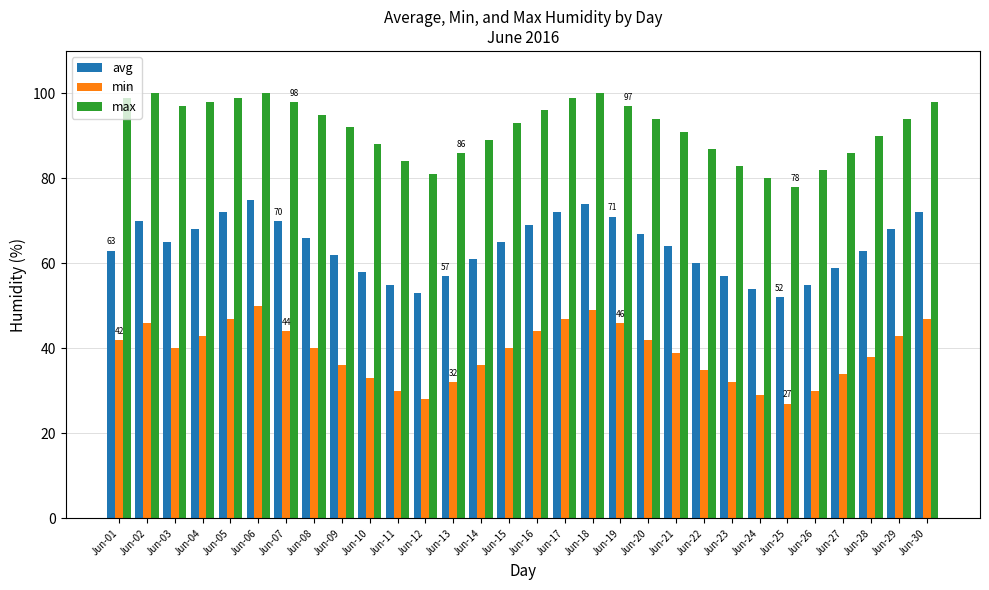

What is the value of the avg bar at the 10th from the left?

58